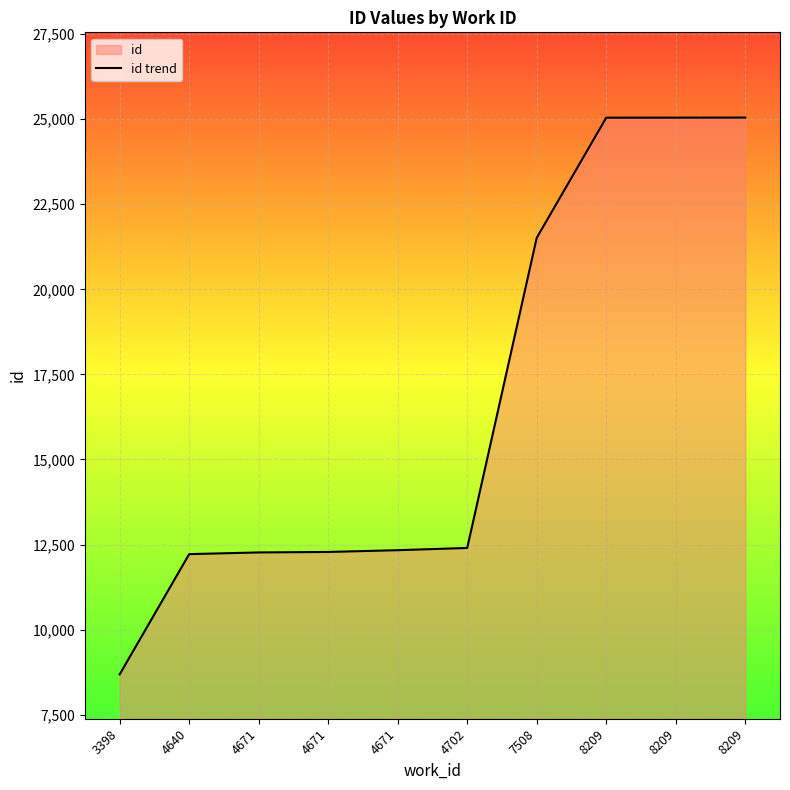

What is the change in value from 4671 to 7508?

+9230